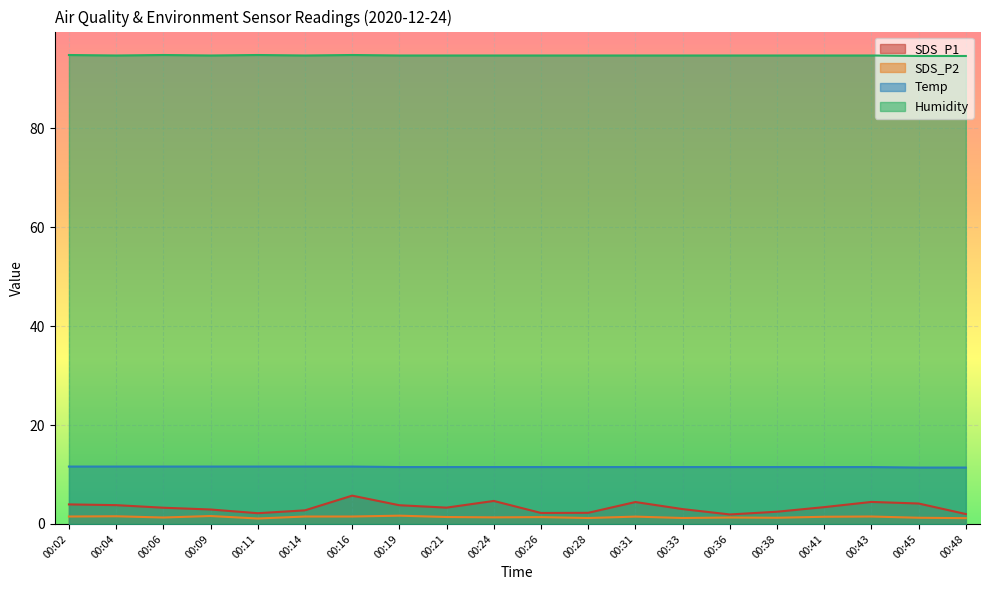

Is the value of Humidity at 00:26 greater than the value of SDS_P1 at 00:09?

Yes